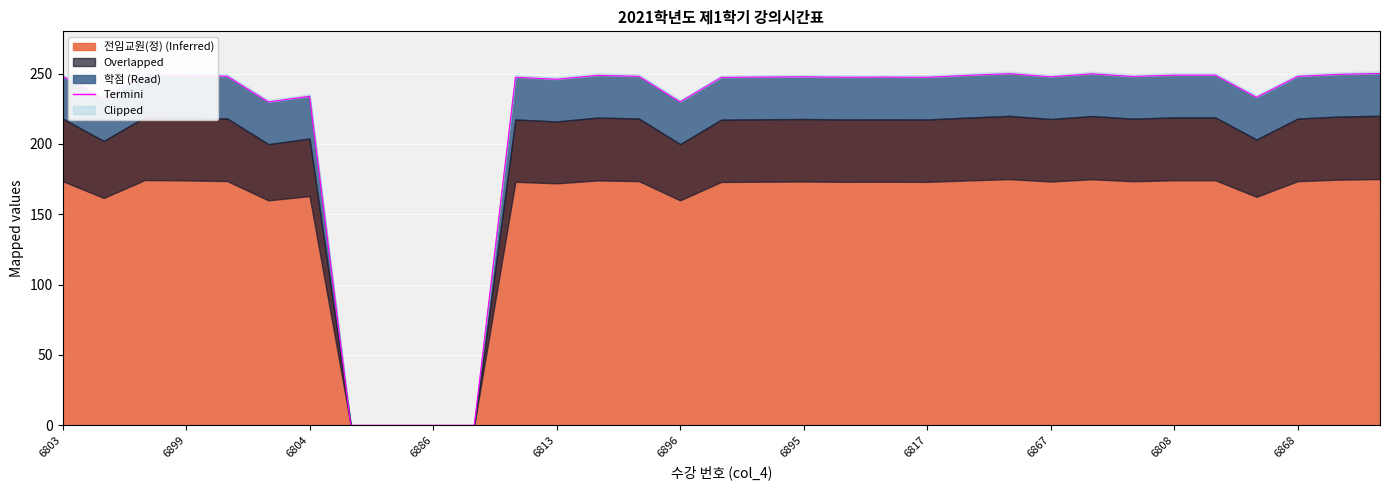

How many categories are shown in the chart?

33